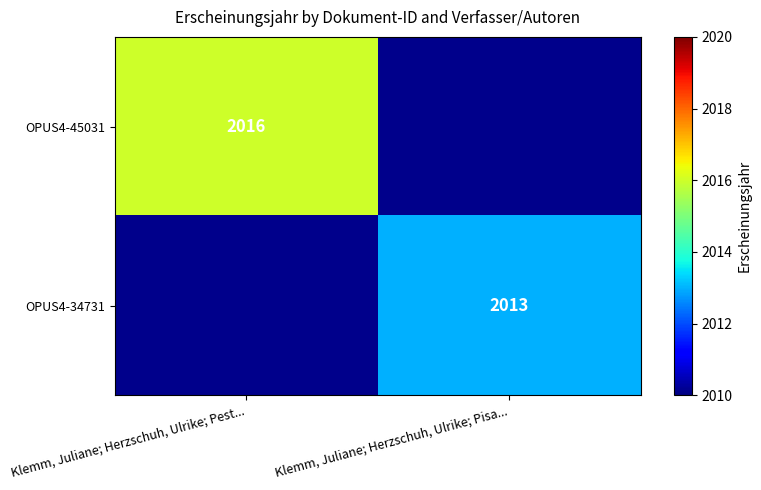

Between Klemm, Juliane; Herzschuh, Ulrike; Pisa... and Klemm, Juliane; Herzschuh, Ulrike; Pest..., which is larger?

Klemm, Juliane; Herzschuh, Ulrike; Pest...